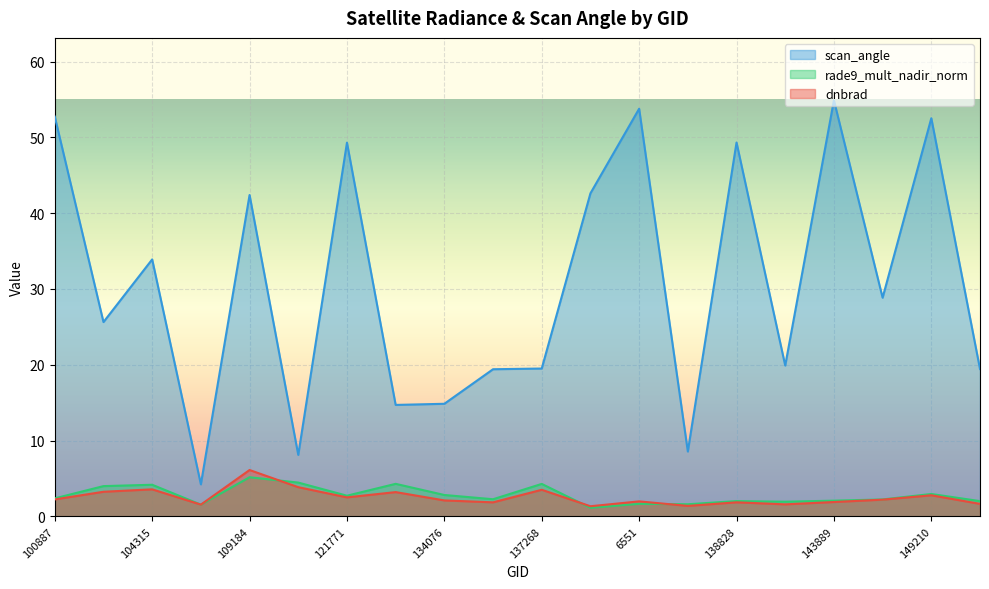

Which series has the largest range (max minus min)?

scan_angle